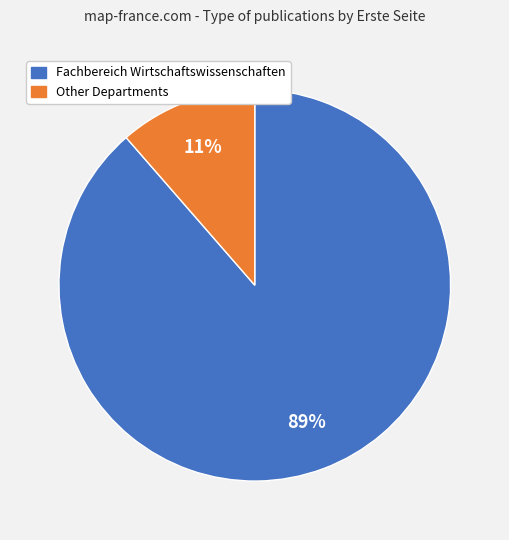

Is there a majority slice in this chart?

Yes